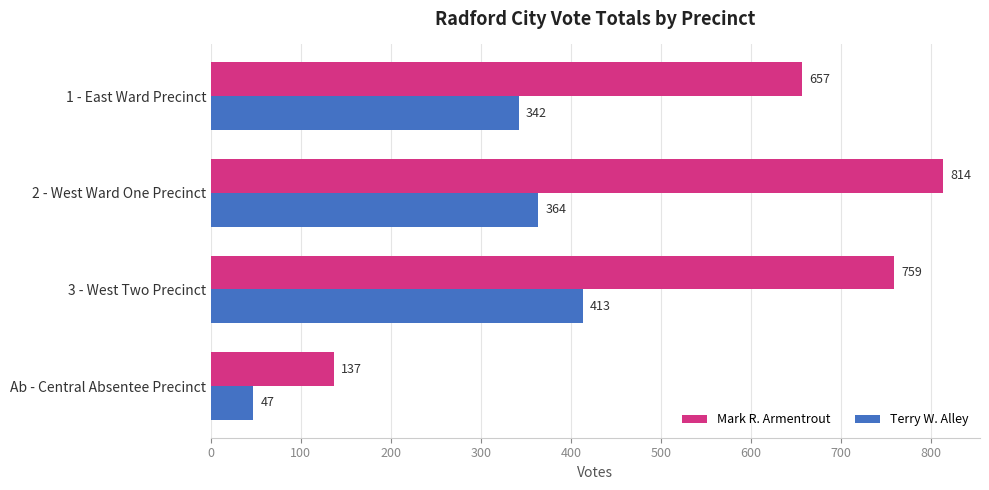

At how many categories does at least one series exceed 644?

3